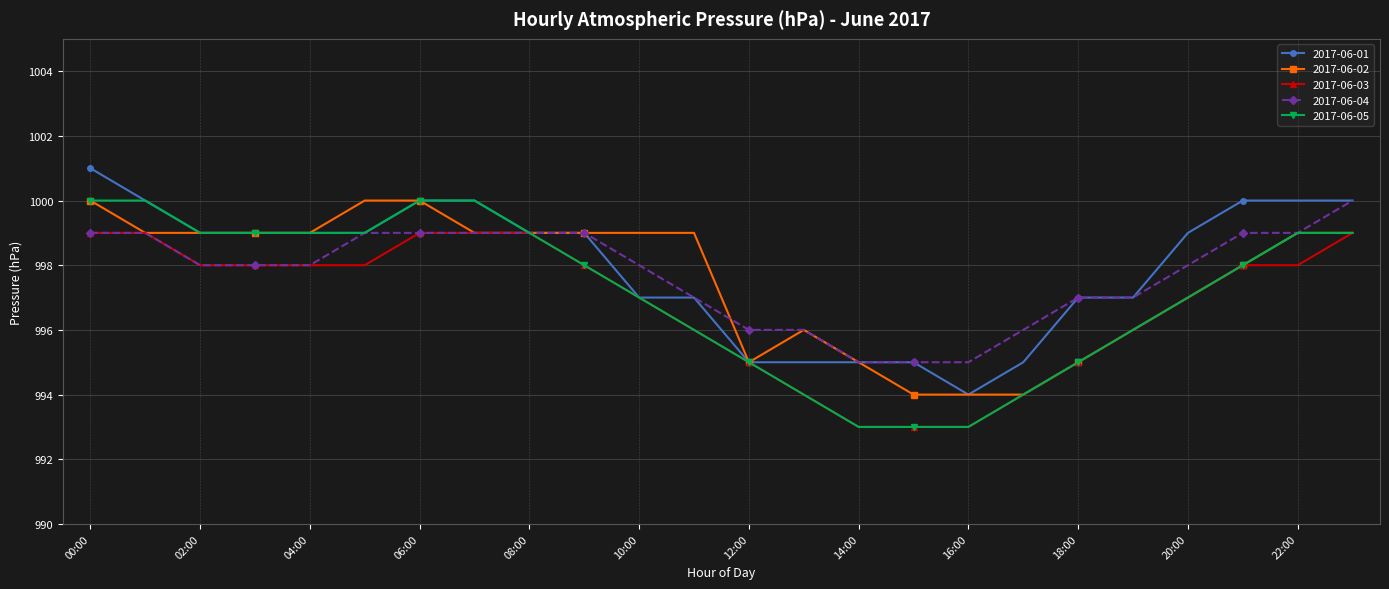

What is the value of the 2017-06-02 point at the 23rd from the left?

999